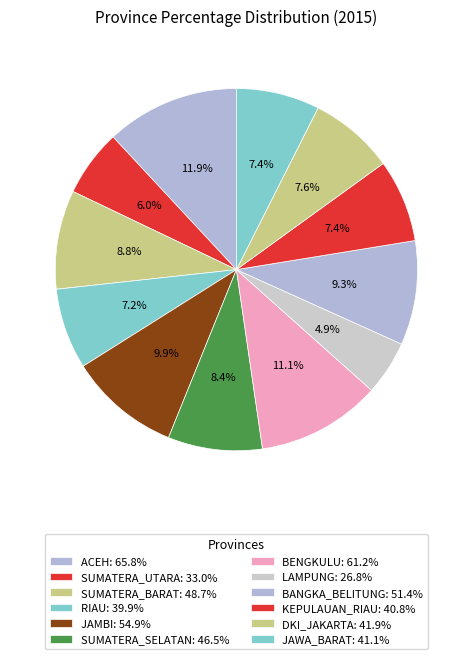

To the nearest percent, what percentage of the pie is DKI_JAKARTA?

8%